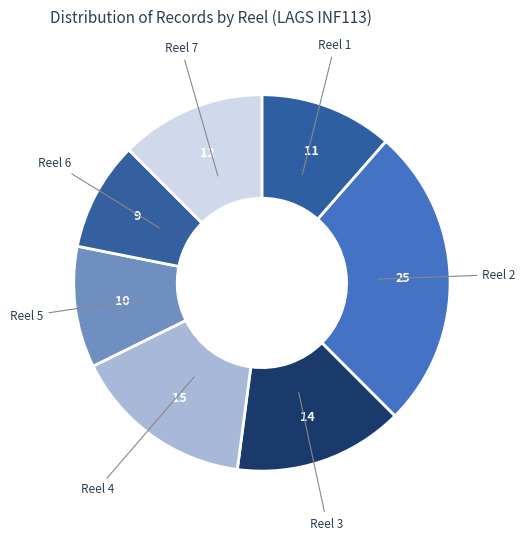

How many segments does this pie chart have?

7